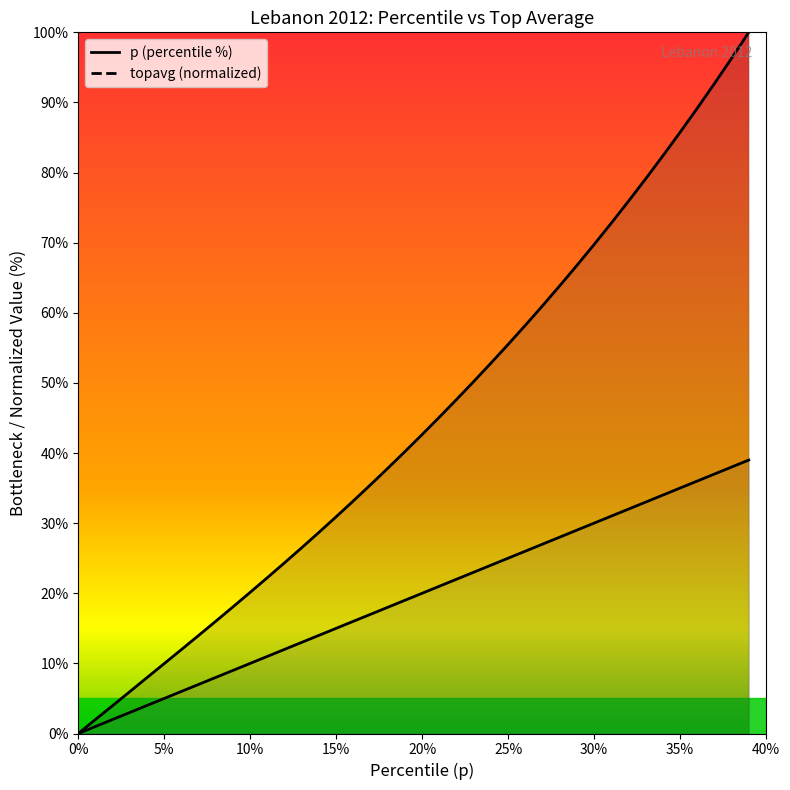

What is the sum of all p values?

780.0